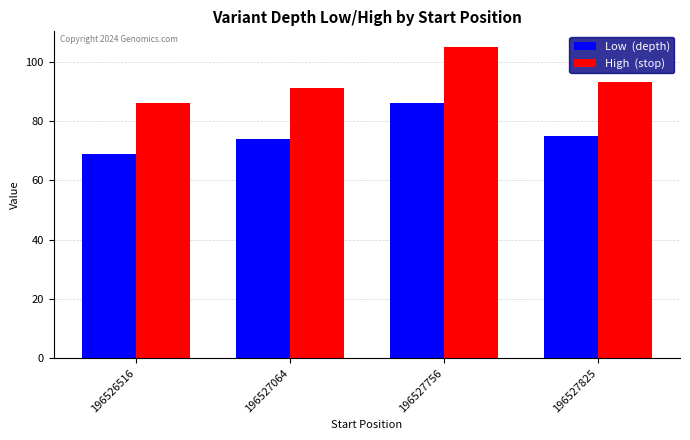

What is the total value across all series at 196527825?

168